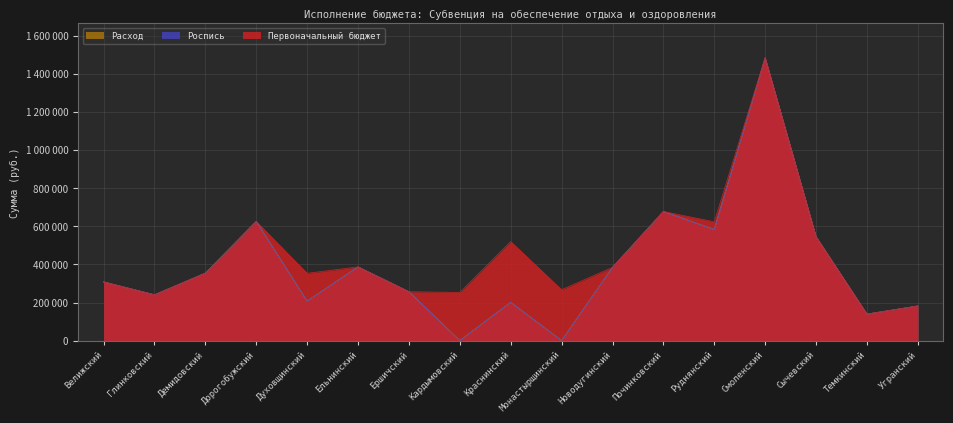

What is the greatest value displayed?

1487300.0